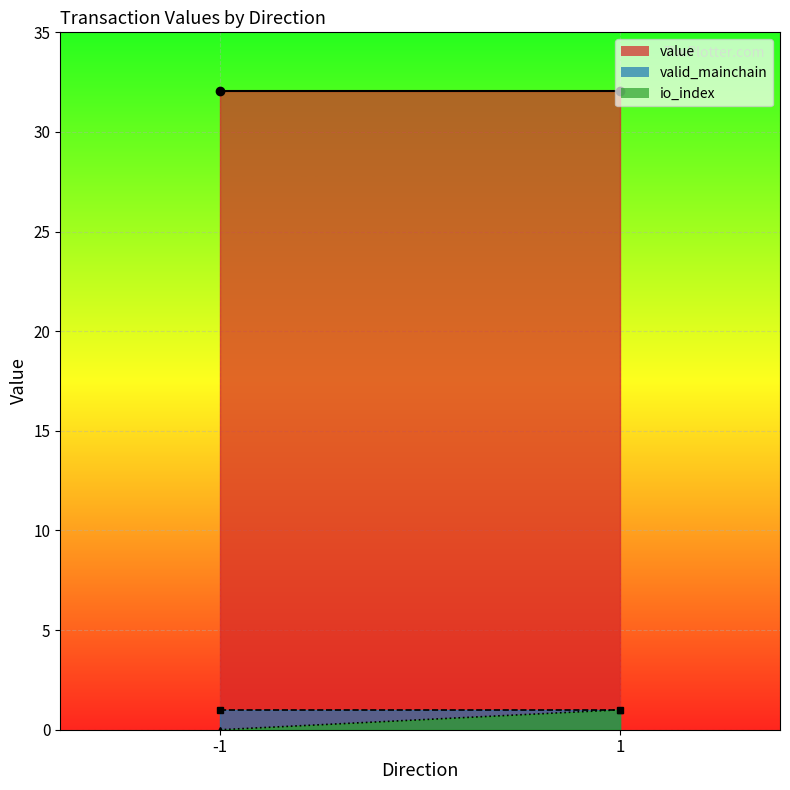

What is the value of the valid_mainchain point at the 1st from the left?

1.0